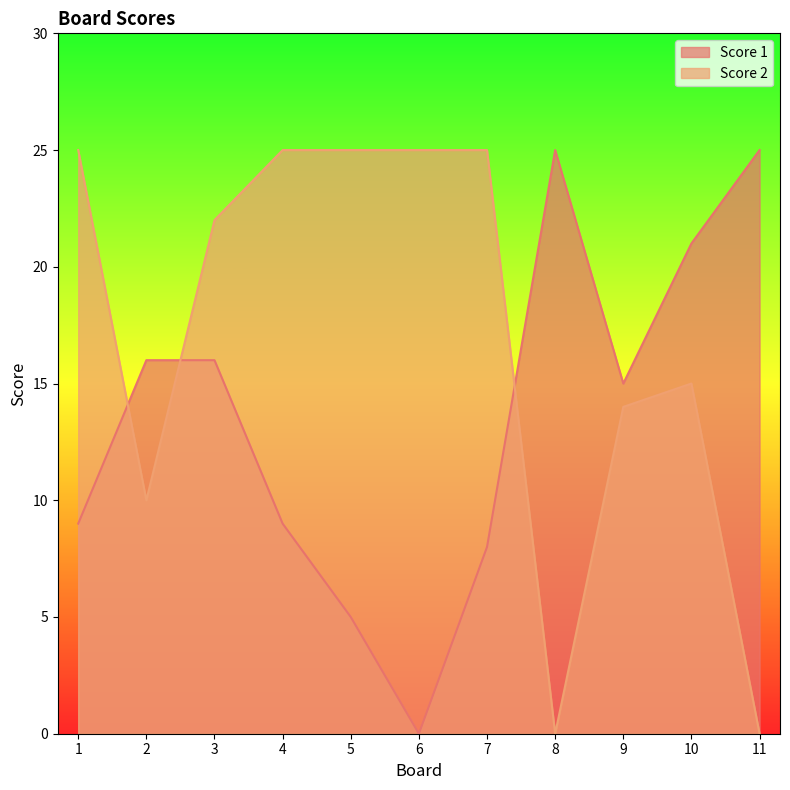

What is the spread (max minus min) of values at 5?

20